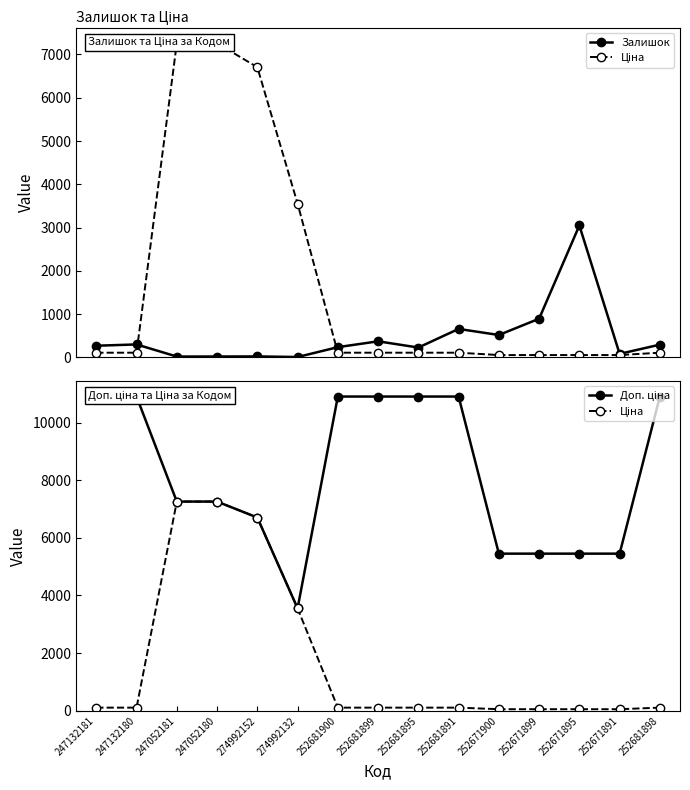

What are all the series names shown in the legend?

Залишок, Ціна, Доп. ціна